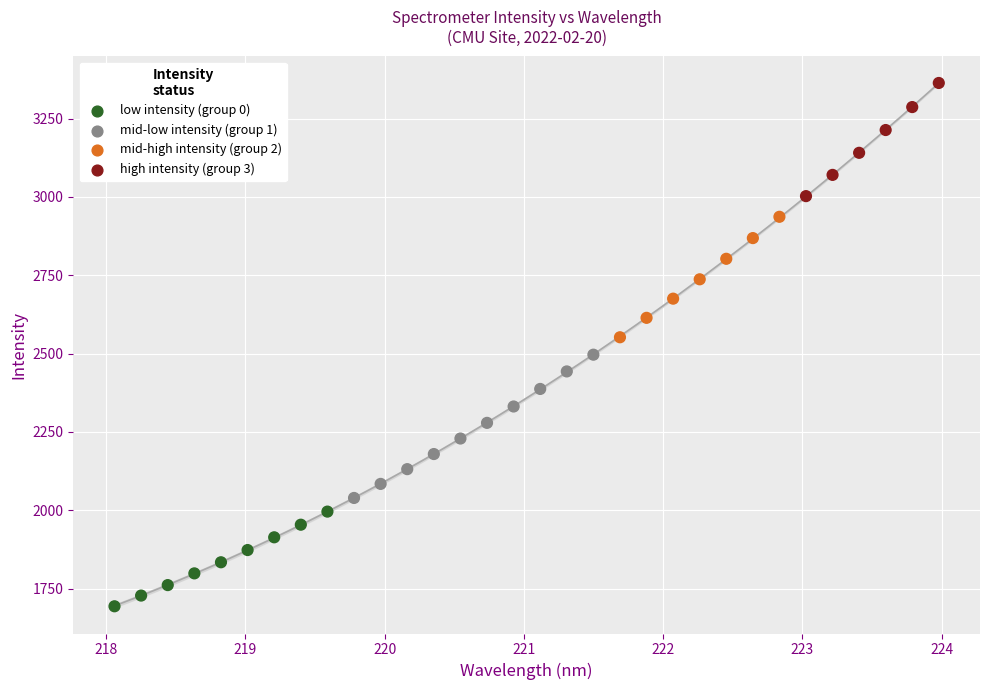

What is the range of X values (max minus min)?

5.9